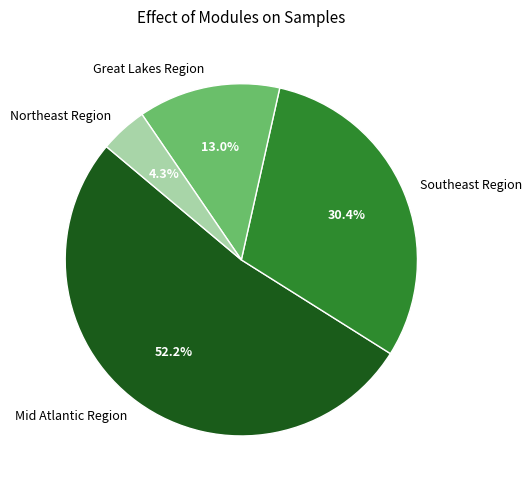

Which category has the biggest portion of the pie?

Mid Atlantic Region